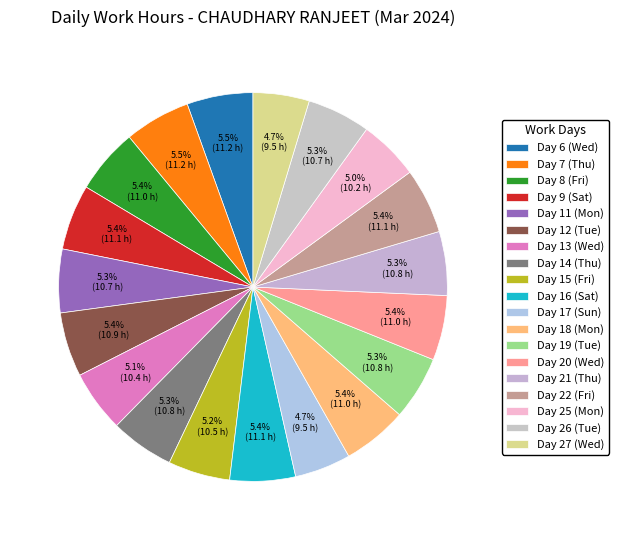

Does Day 12 (Tue) represent more than half of the total?

No